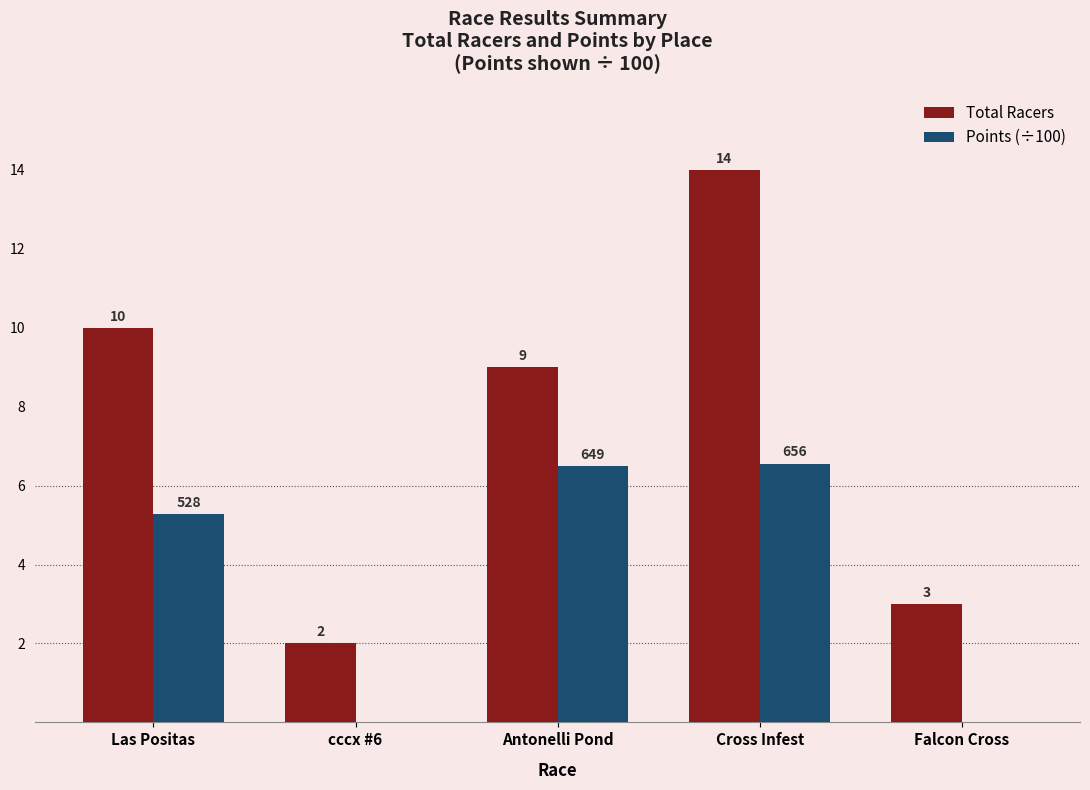

How many data points does each series have?

5